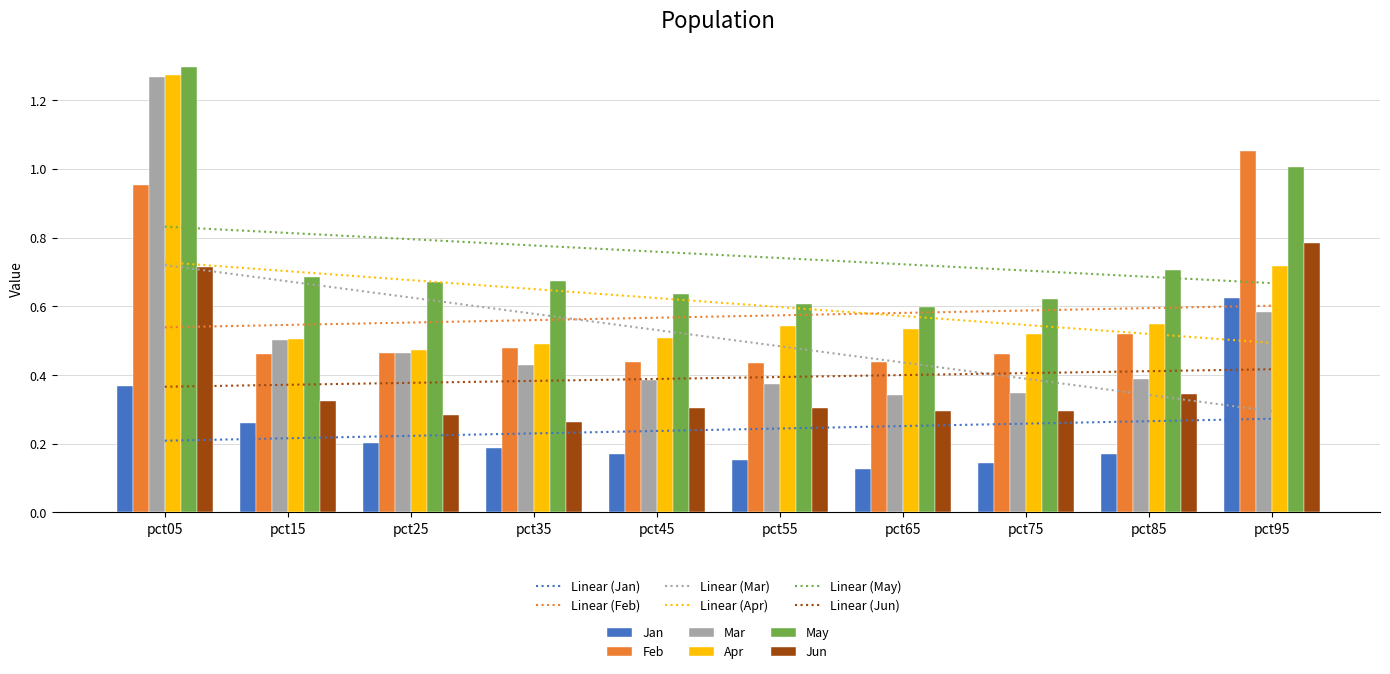

Count the Mar values in the range 0 to 1.

9